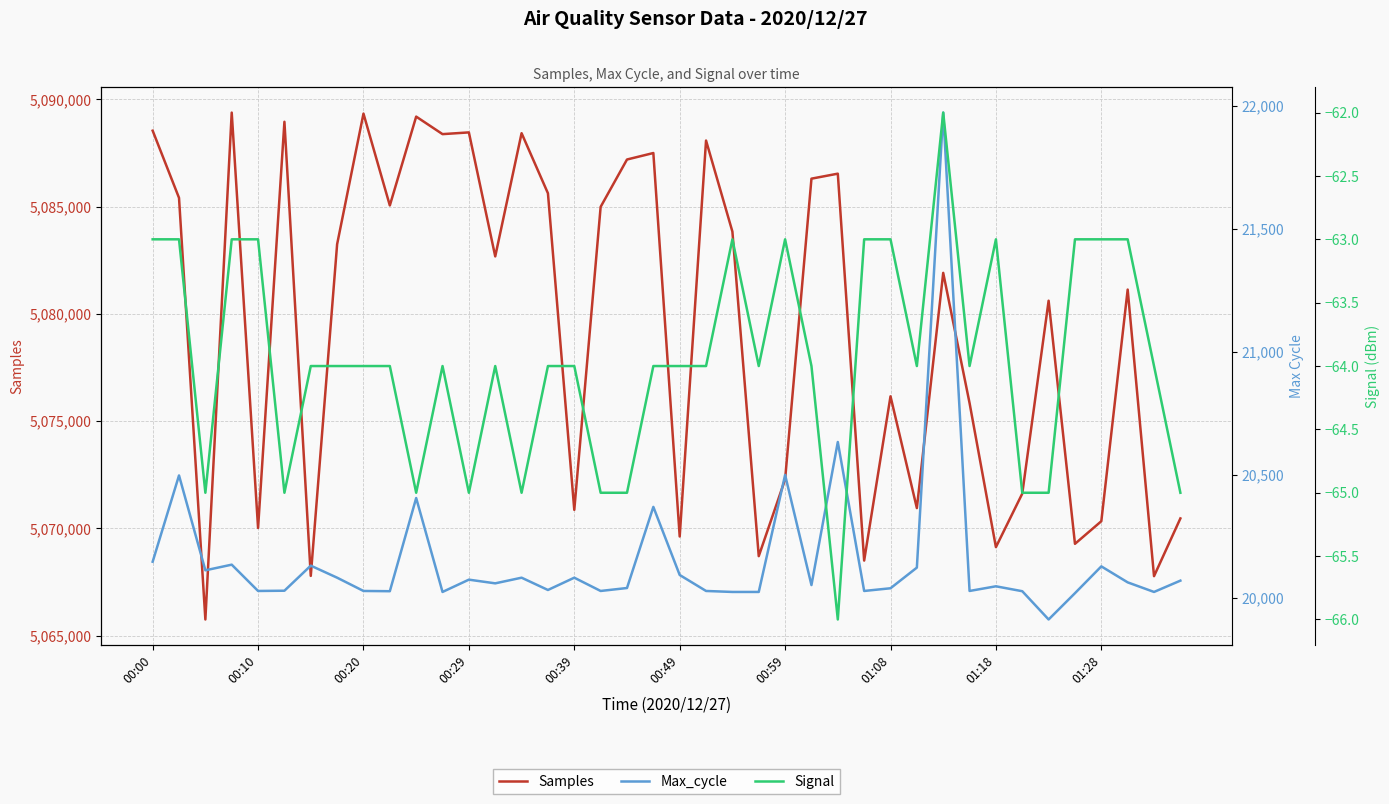

What is the maximum value for Samples?

5089378